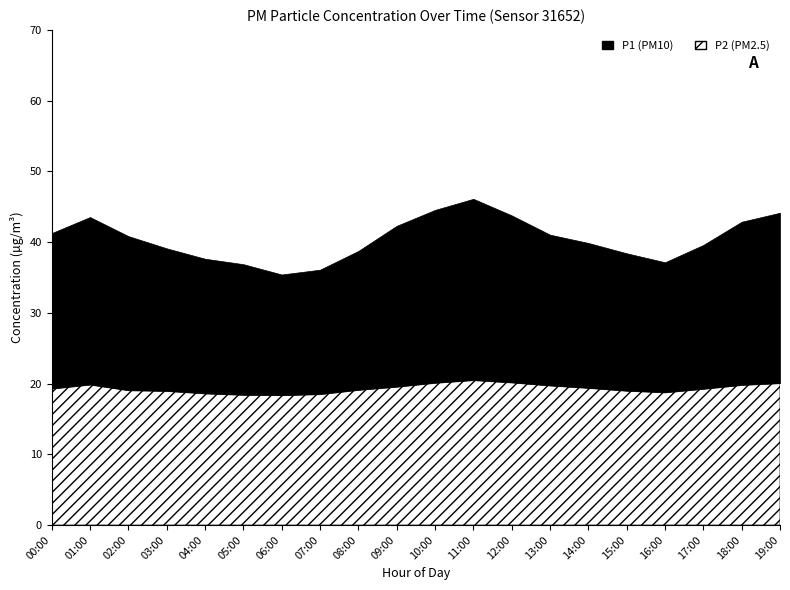

The value of P1 at 16:00 is 17.1. True or false?

False